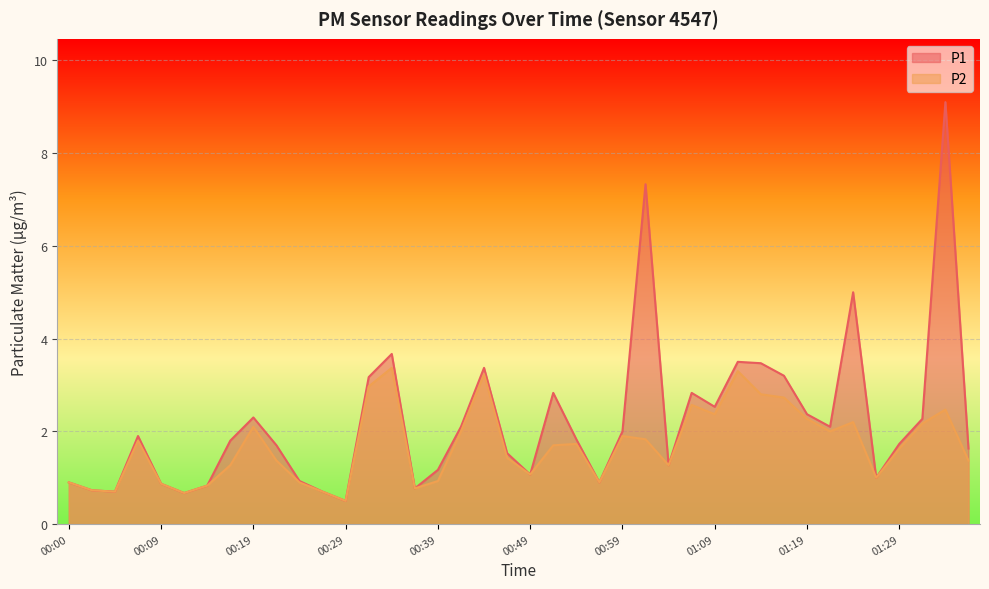

Which label corresponds to the smallest value in the chart?

00:29